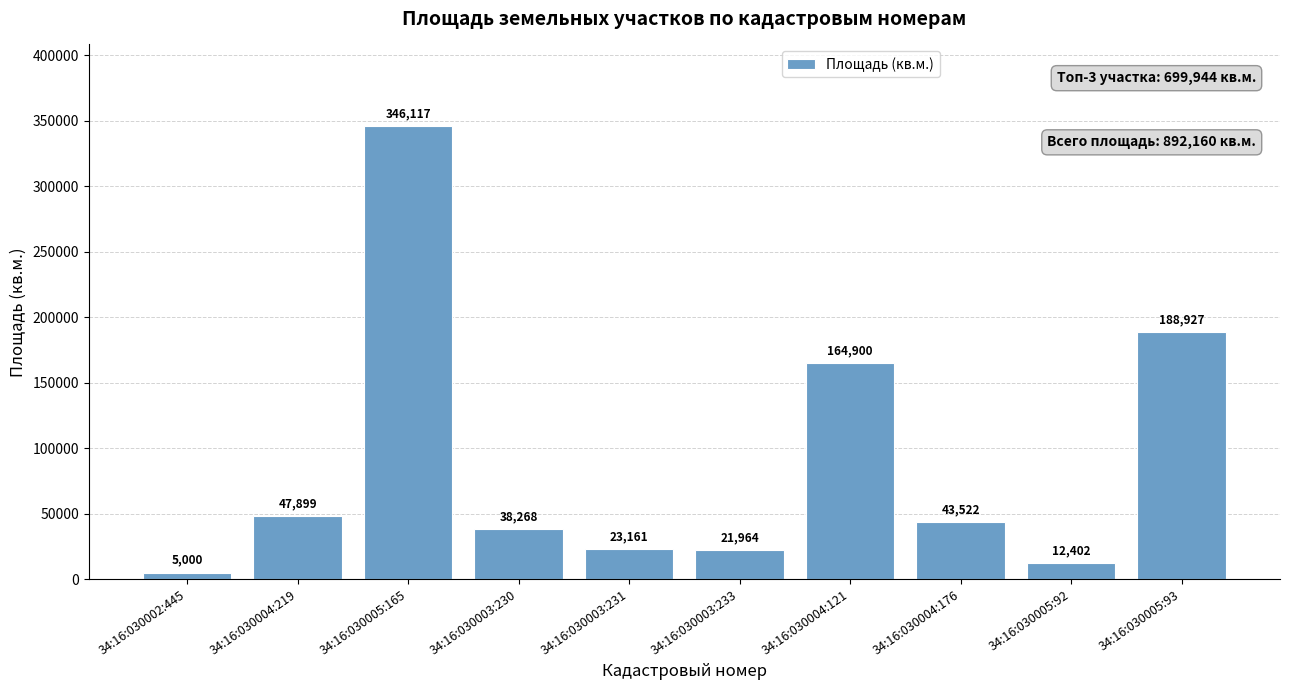

Approximately how many times larger is the value at 34:16:030004:176 compared to 34:16:030005:165?

0.1